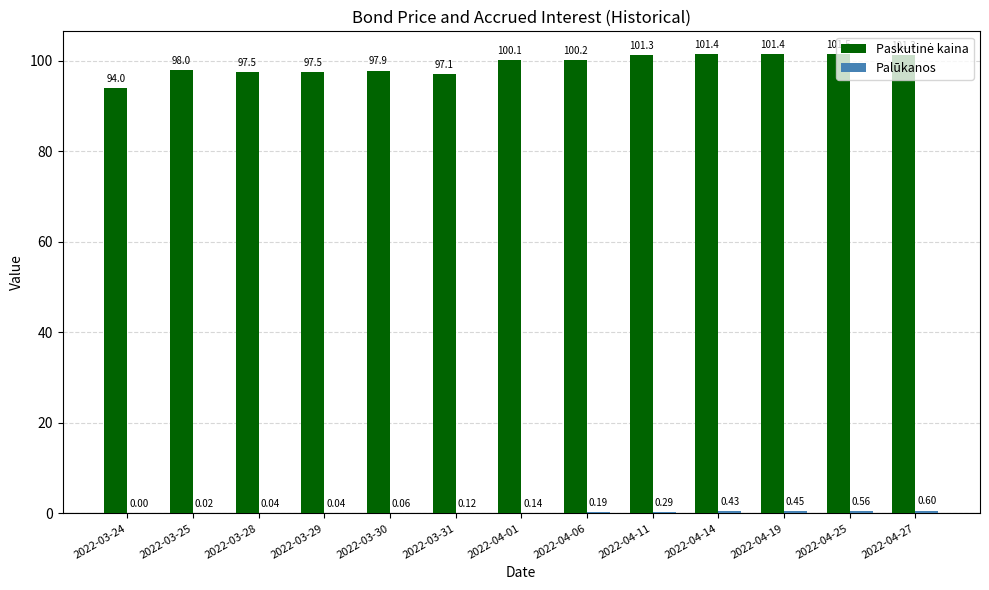

At which category is the sum across all series the highest?

2022-04-25